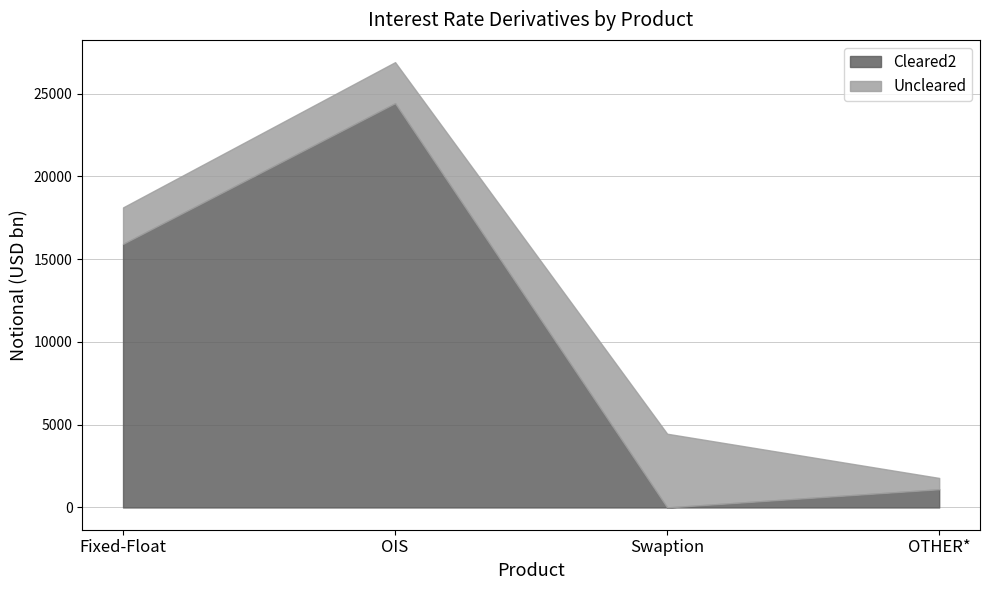

At how many categories does at least one series exceed 6054?

2